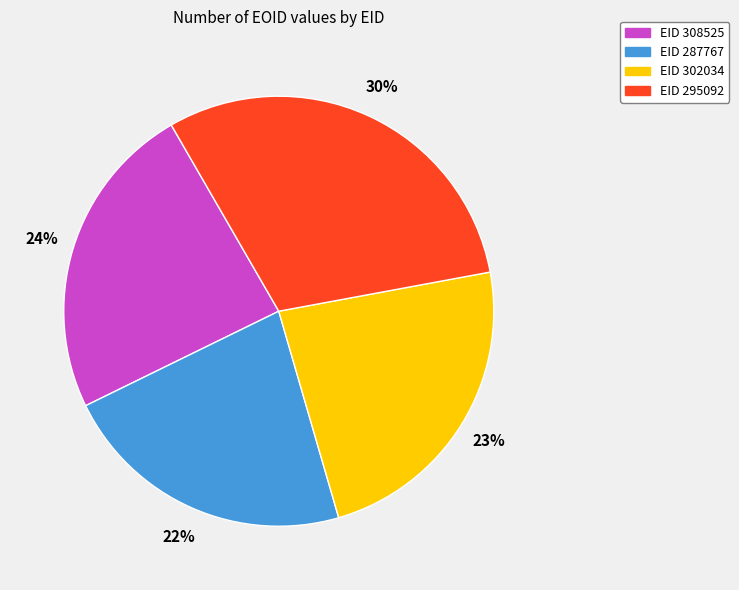

Does any single category account for the majority?

No